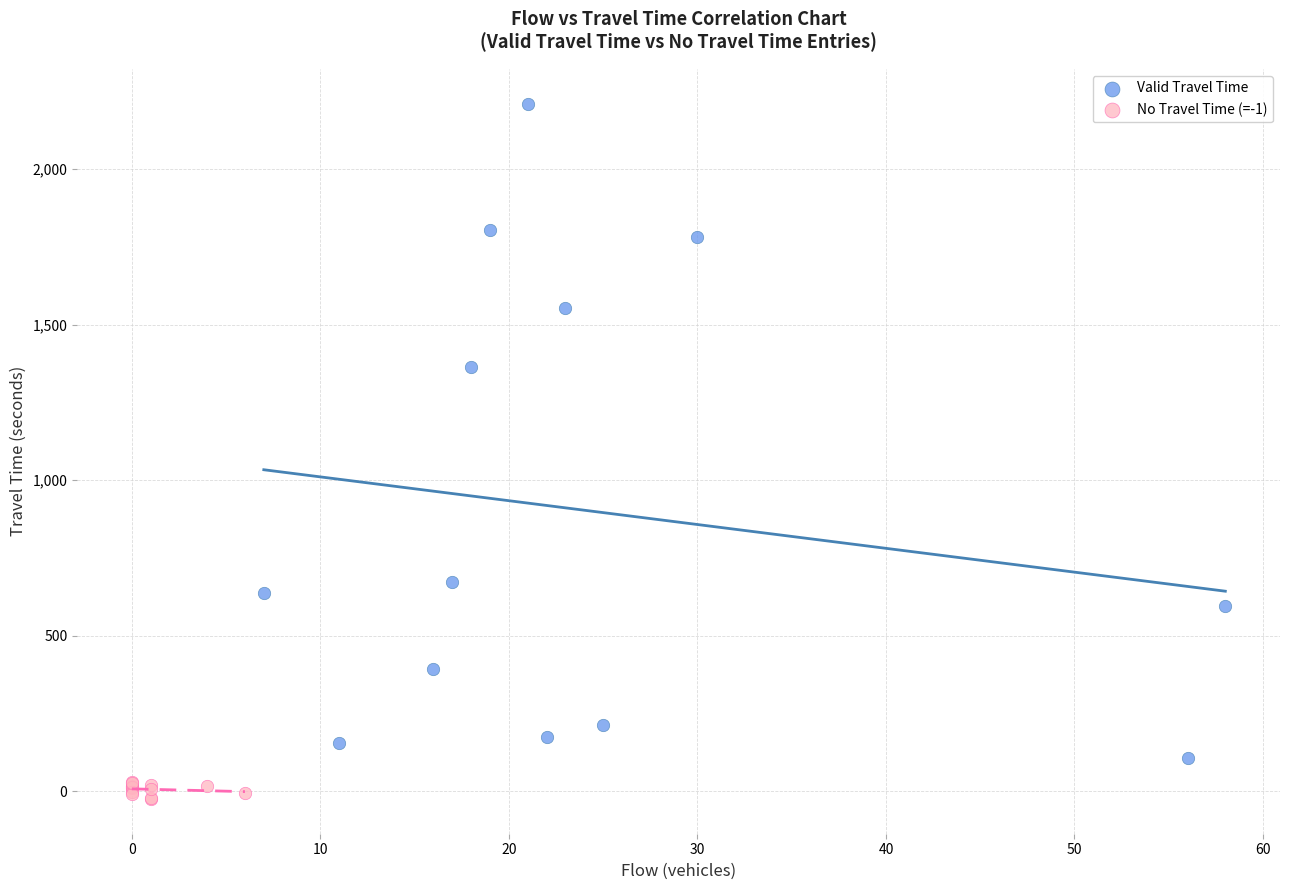

Which series reaches the minimum Y coordinate?

No Travel Time (=-1)